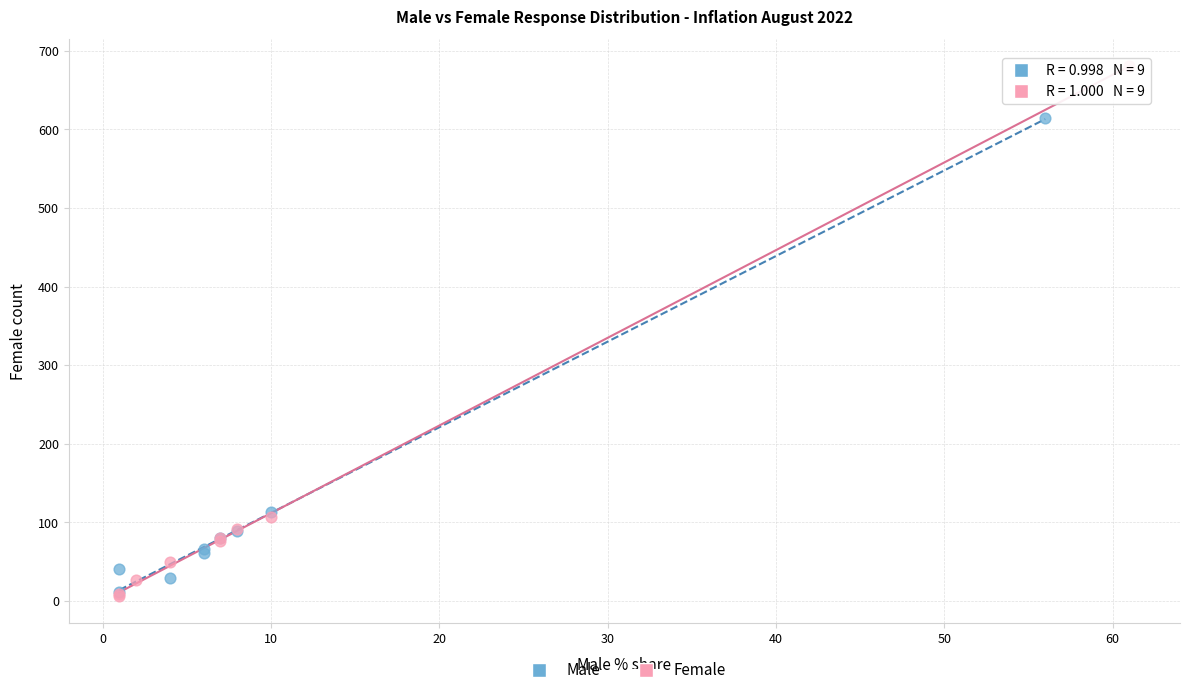

Which series has the largest Y range (max minus min)?

Female